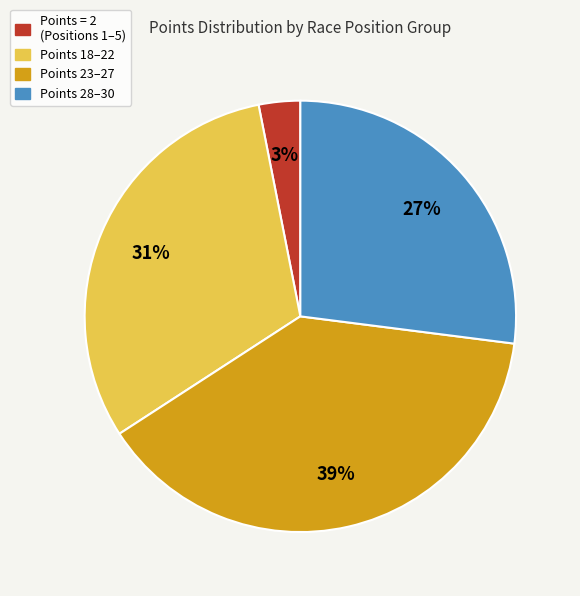

How many slices are in this pie chart?

4